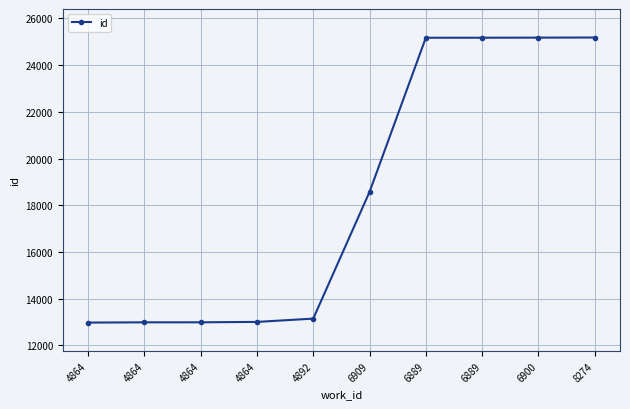

How many data points are less than 18569?

5